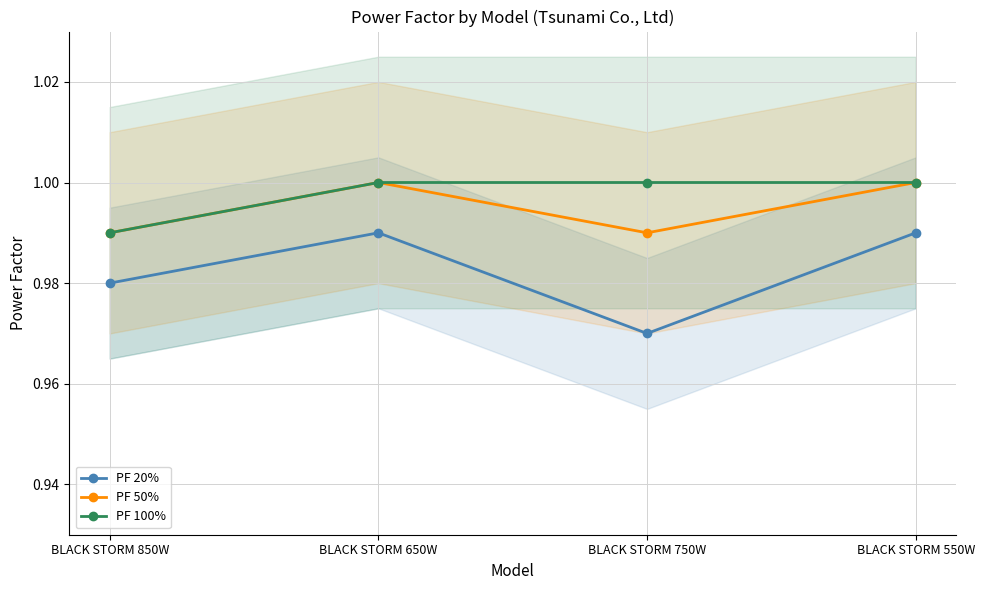

List the series in order of their peak value, highest first.

PF 50%, PF 100%, PF 20%